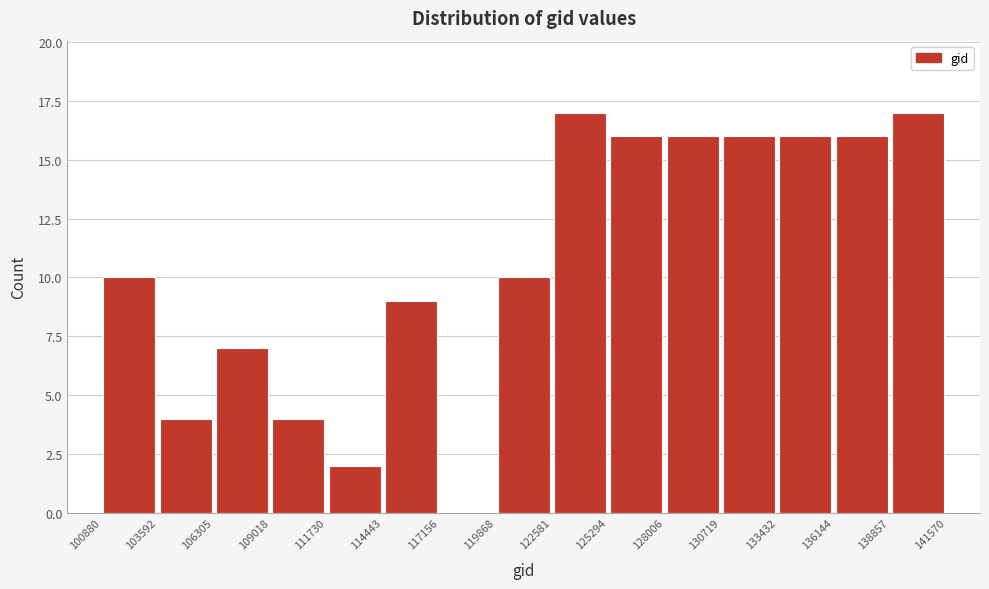

Reading left to right, transcribe this chart: for each bar, give the range it covers on the x-axis and its height. The values are not printed on the chart, so give them approximately, as read against the axis.

100880 to 103592: 10
103592 to 106305: 4
106305 to 109018: 7
109018 to 111730: 4
111730 to 114443: 2
114443 to 117156: 9
117156 to 119868: 0
119868 to 122581: 10
122581 to 125294: 17
125294 to 128006: 16
128006 to 130719: 16
130719 to 133432: 16
133432 to 136144: 16
136144 to 138857: 16
138857 to 141570: 17